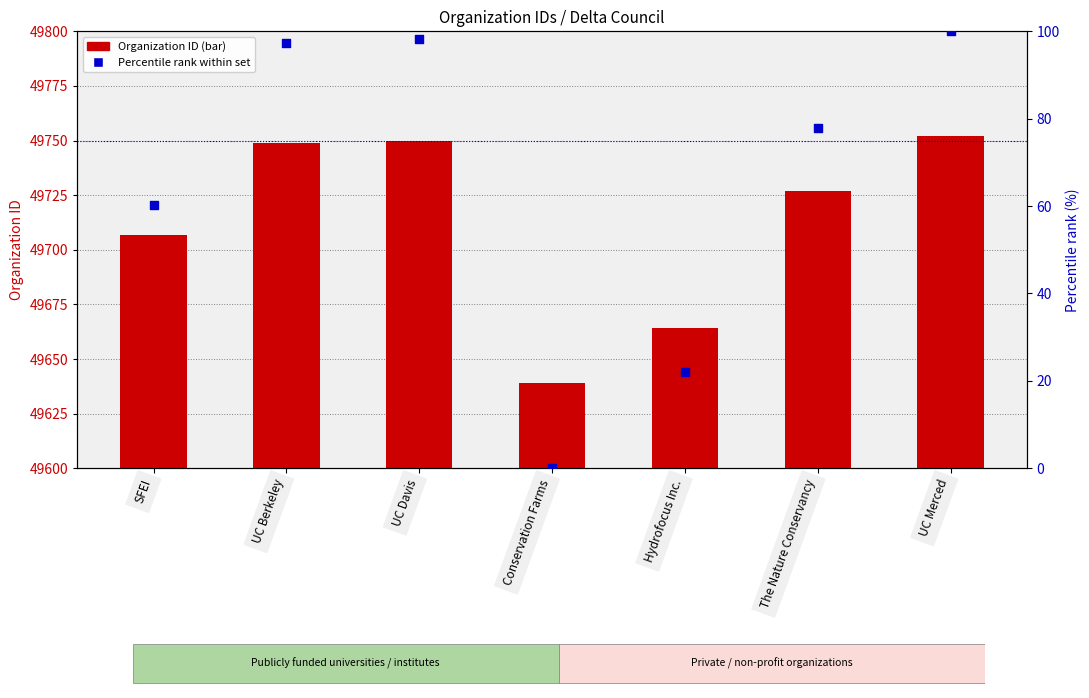

What are all the series names shown in the legend?

Organization ID, Percentile rank